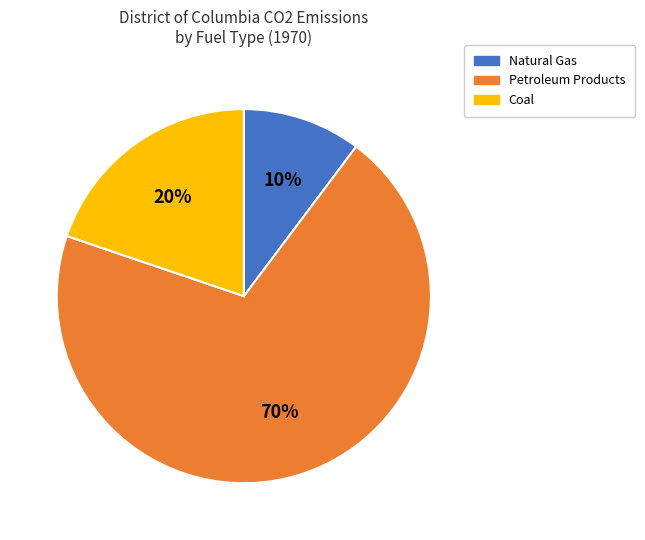

Is there a majority slice in this chart?

Yes